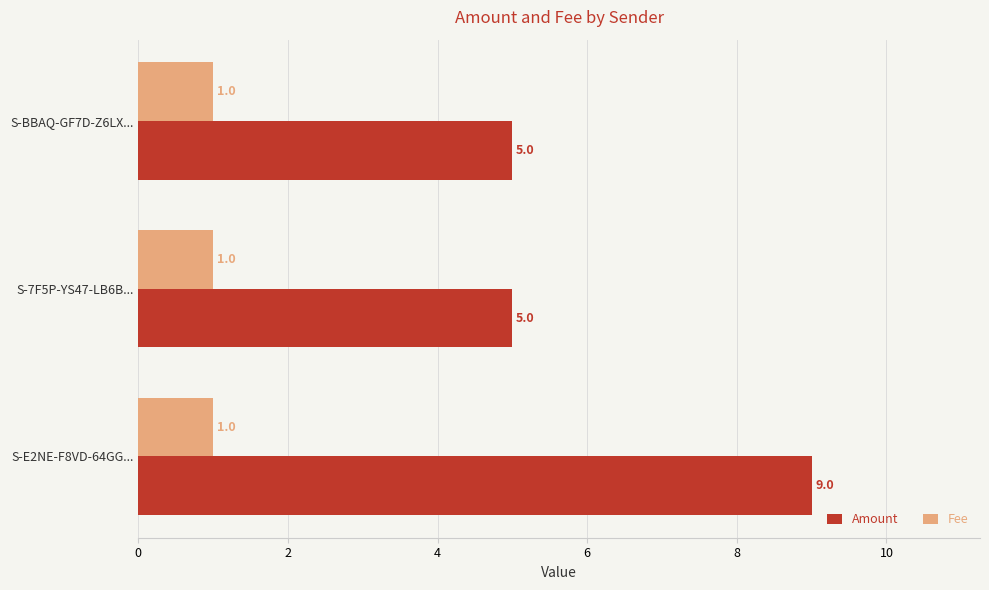

Which series has the widest spread of values?

Amount